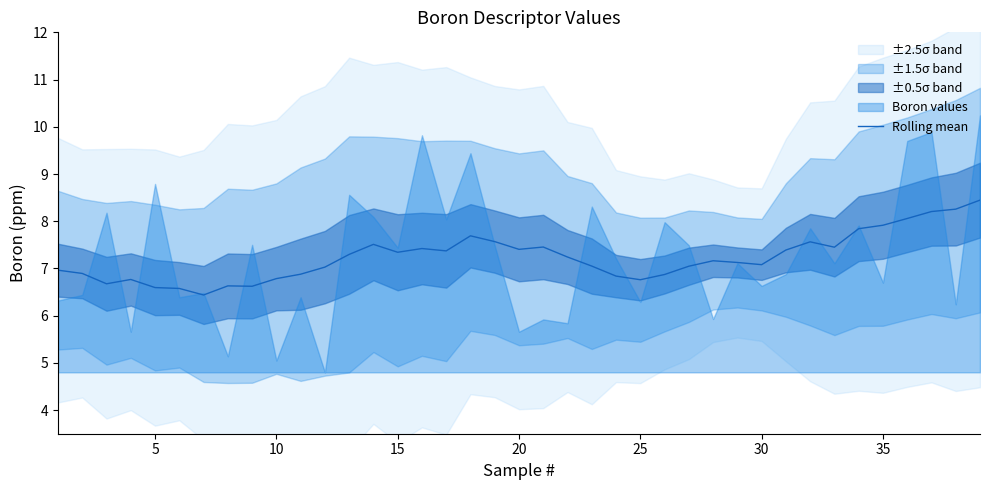

What is the maximum value for Rolling mean?

8.4